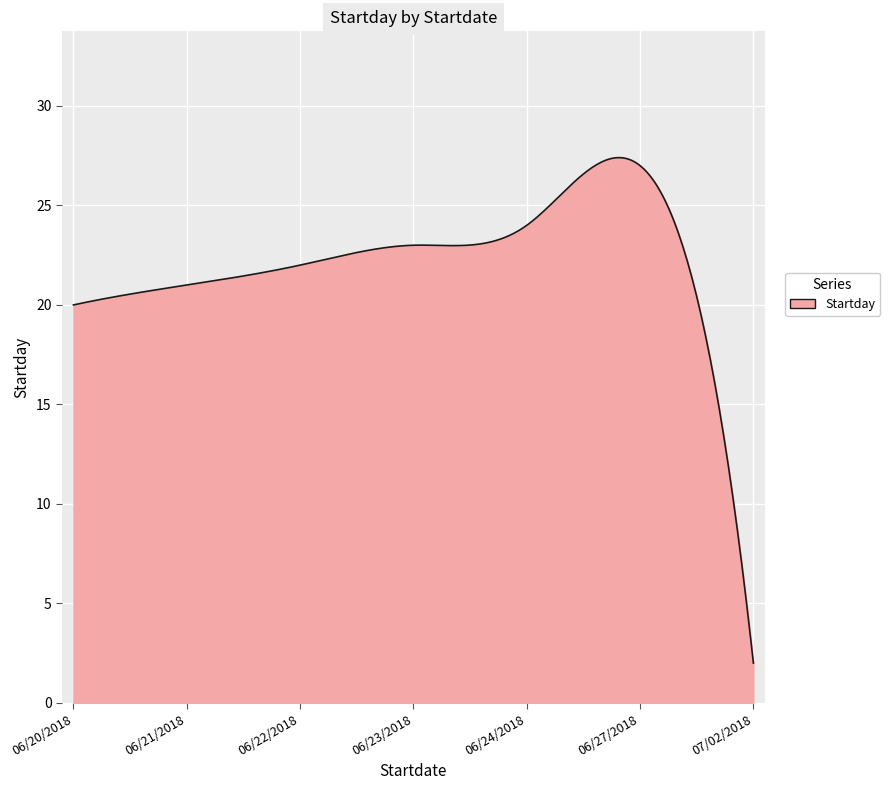

What is the smallest value displayed?

2.0